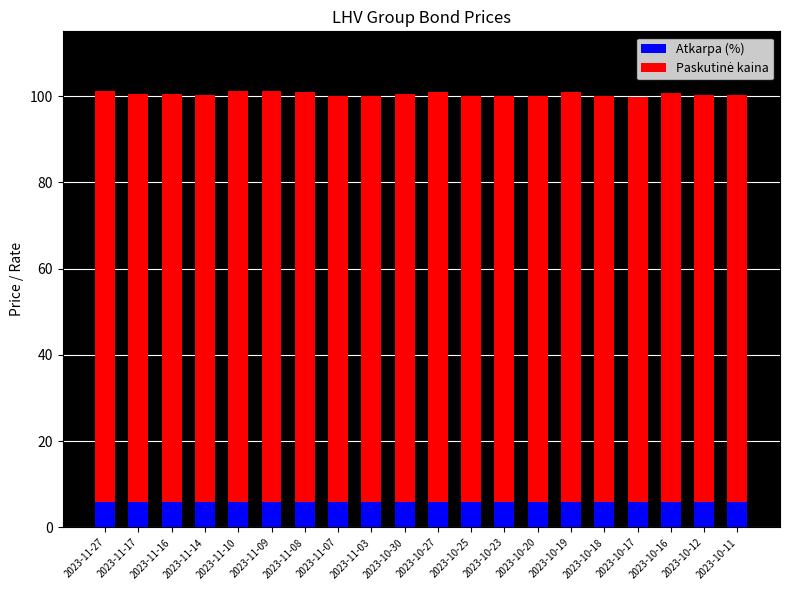

What is the total value across all series at 2023-10-20?

100.0